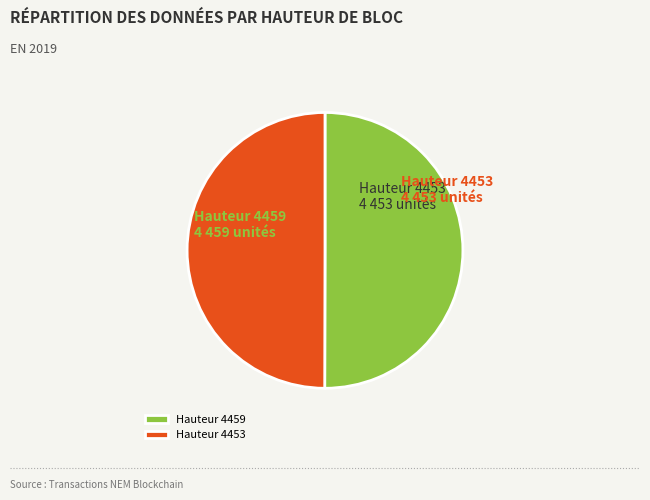

What is the ratio of the value at Hauteur 4453 to the value at Hauteur 4459?

1.0